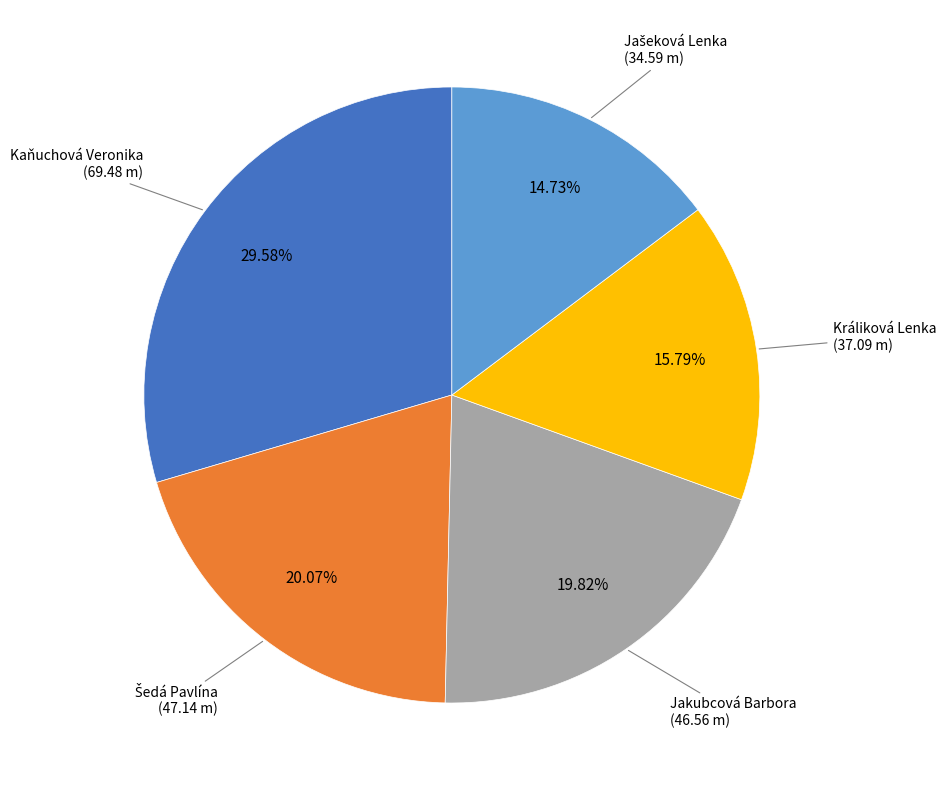

Is there a majority slice in this chart?

No